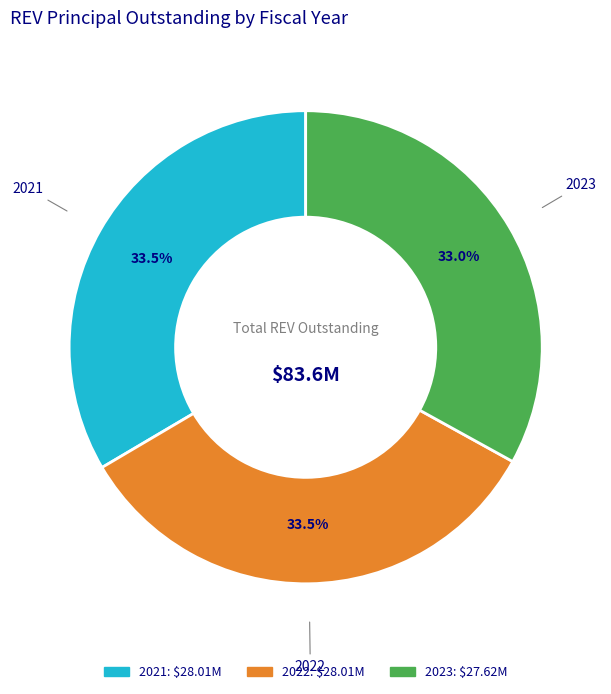

Approximately how many times larger is the value at 2021 compared to 2023?

1.0